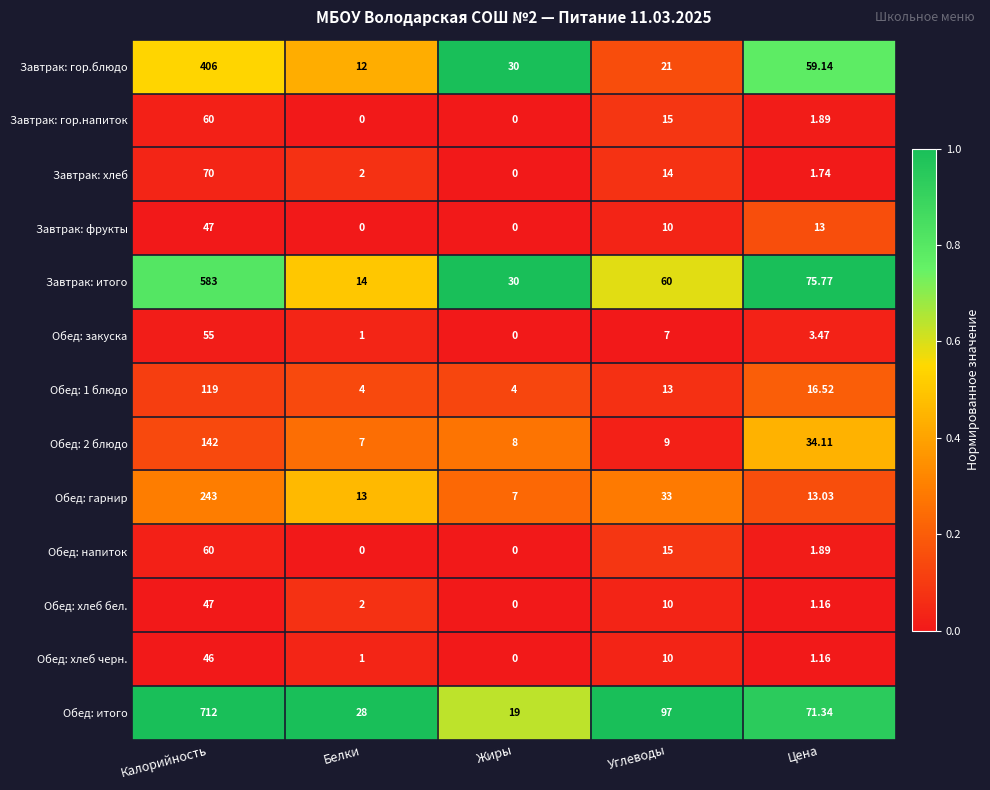

Which category has the highest value across all series?

Калорийность